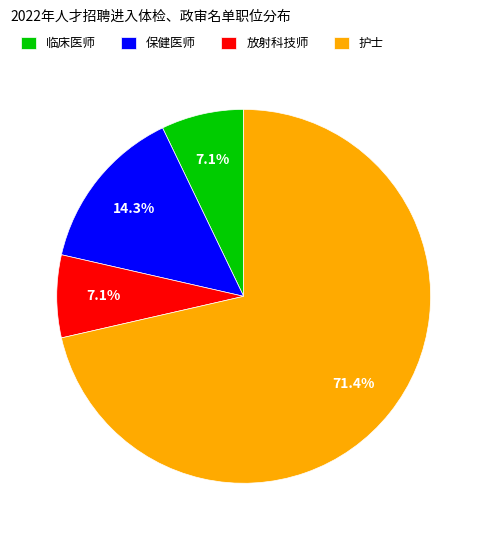

How many segments does this pie chart have?

4